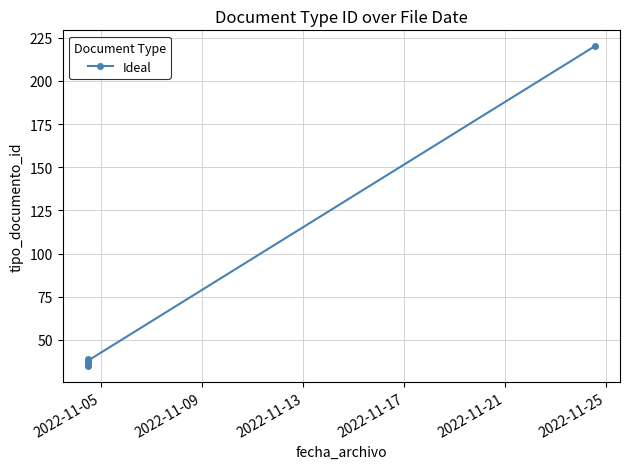

Count the number of values greater than 38.

2